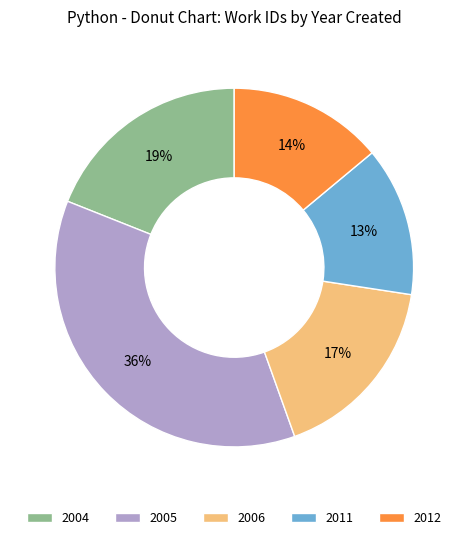

Count the number of slices in the pie.

5